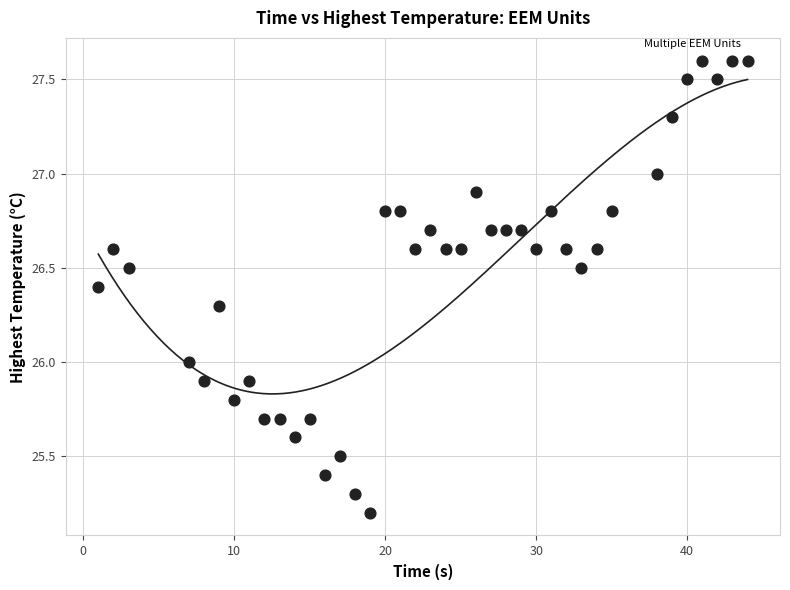

What is the range of X values (max minus min)?

43.0